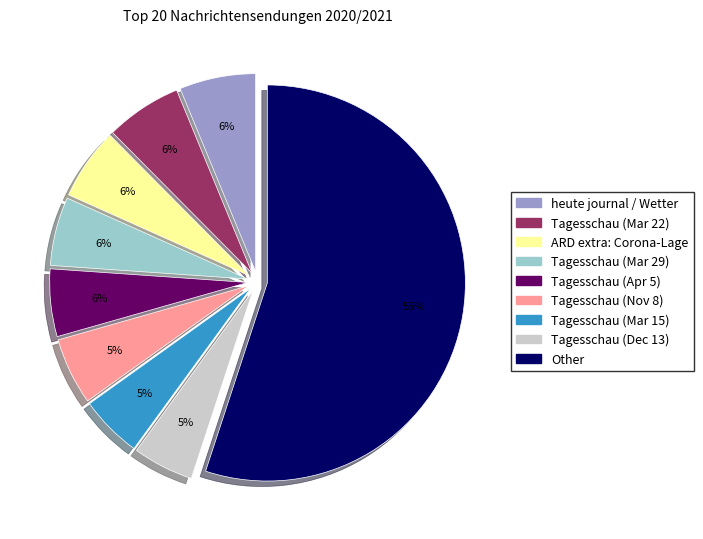

Is there any slice that represents more than half of the pie?

Yes